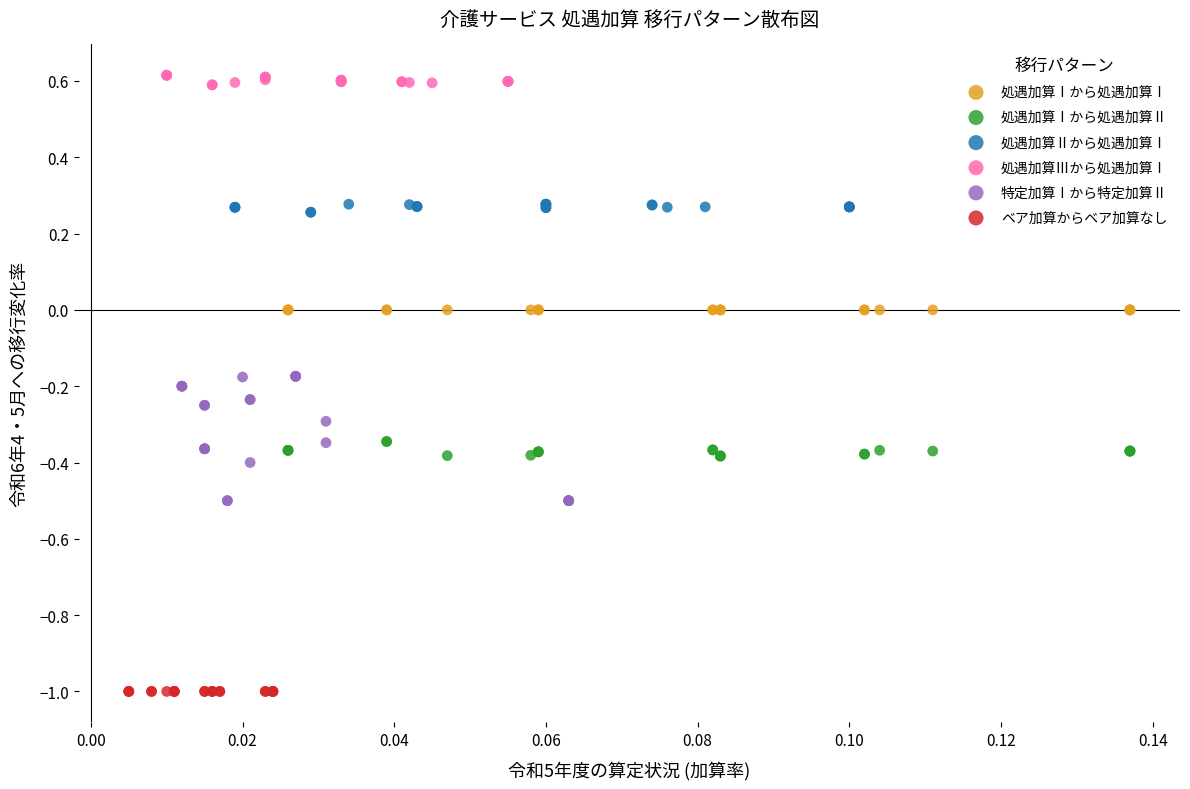

Which series contains the lowest Y value?

ベア加算からベア加算なし